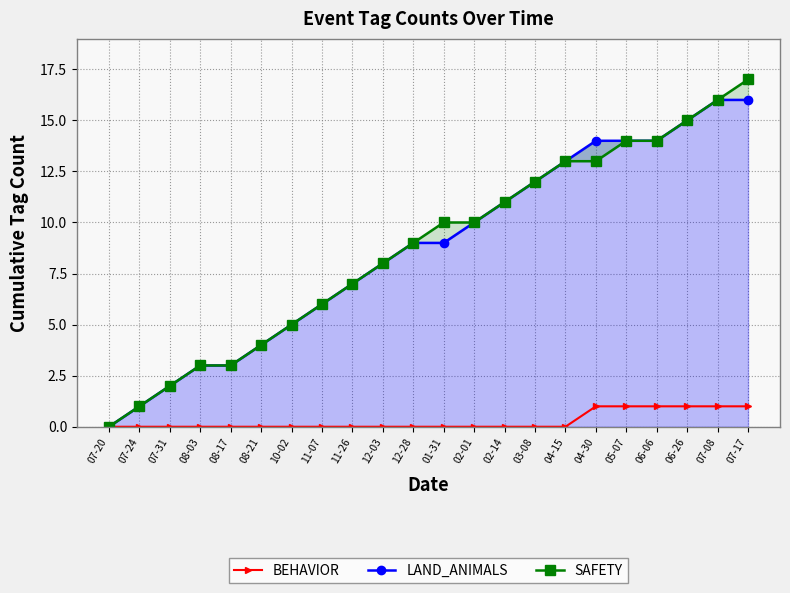

Which series has the widest spread of values?

SAFETY